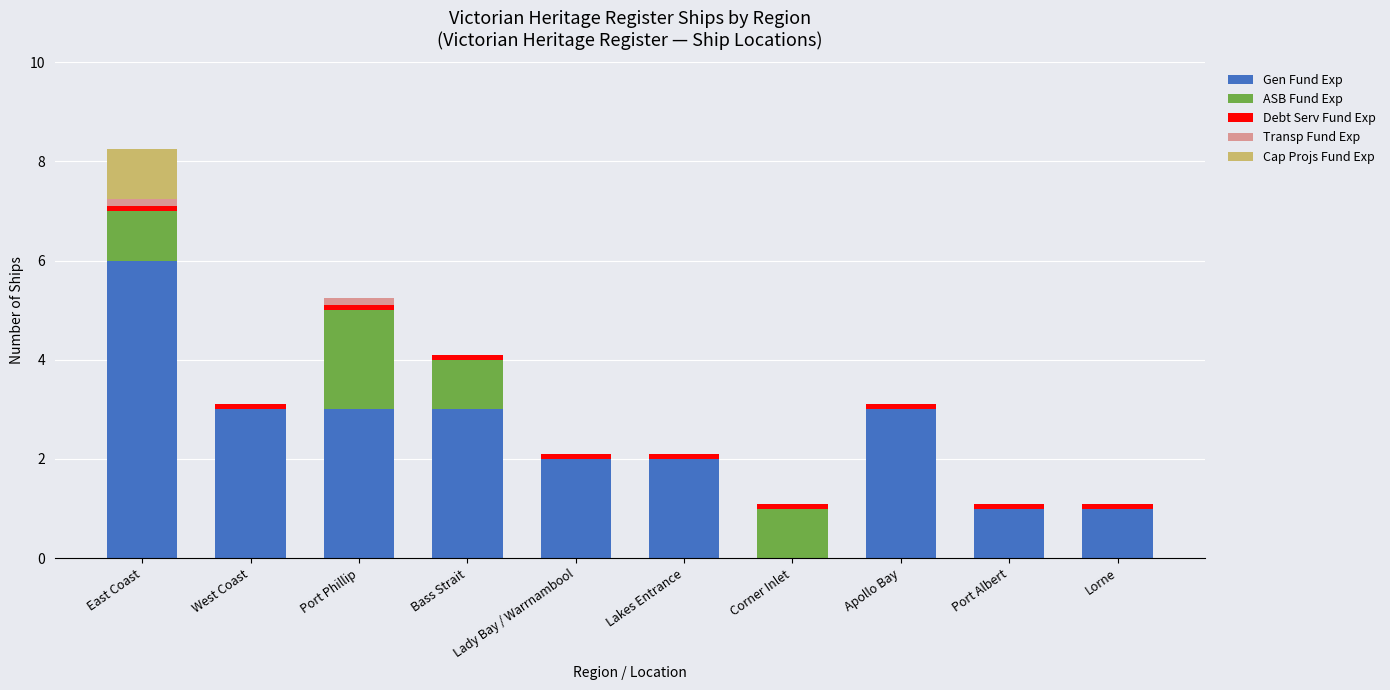

Are the bars grouped side by side (vs. stacked)?

No